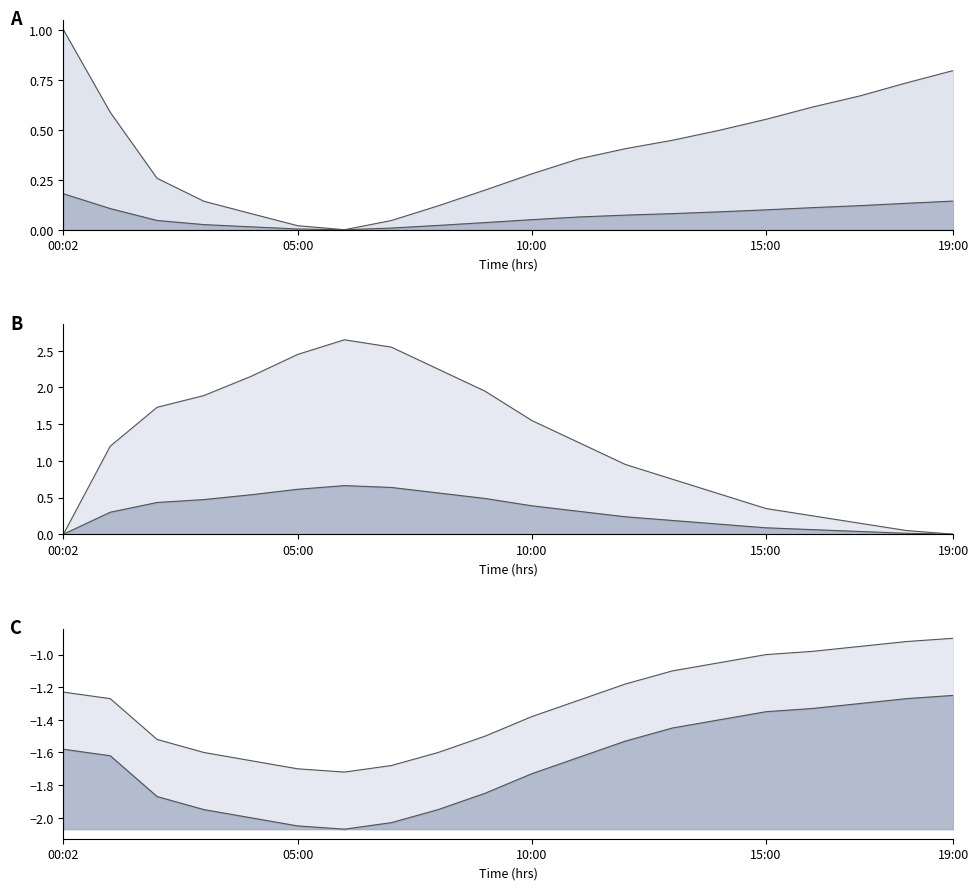

What is the average value of the temperature series?

-1.3